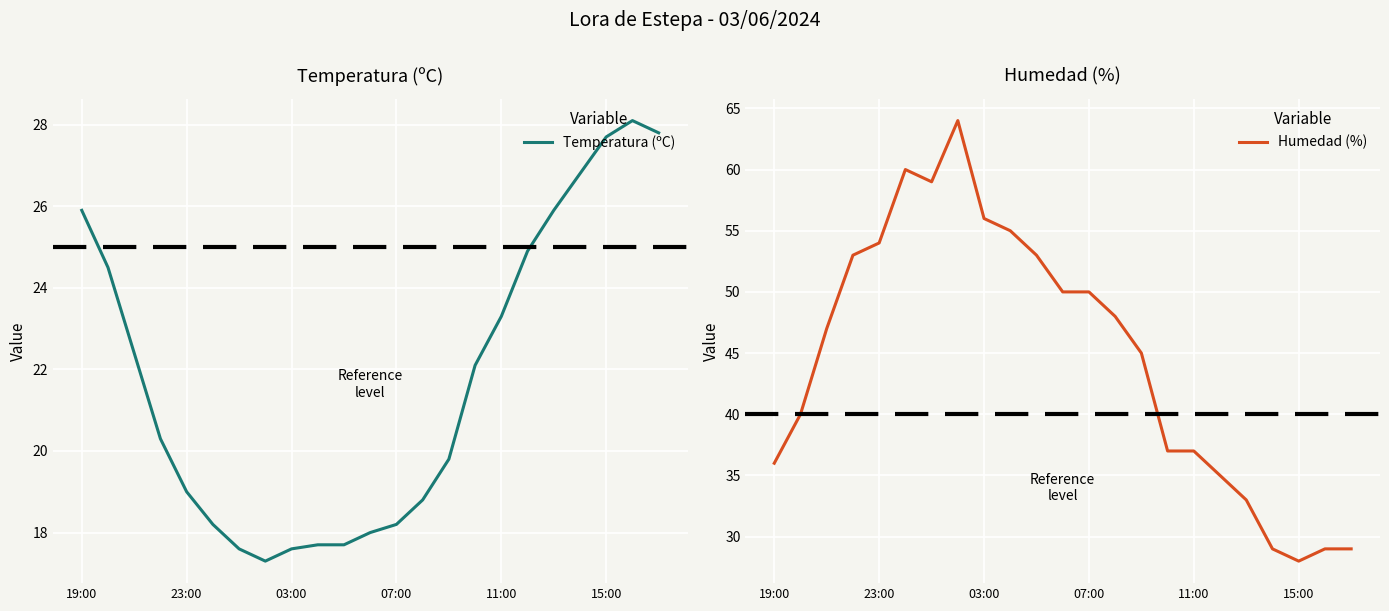

What is the maximum value for Humedad (%)?

64